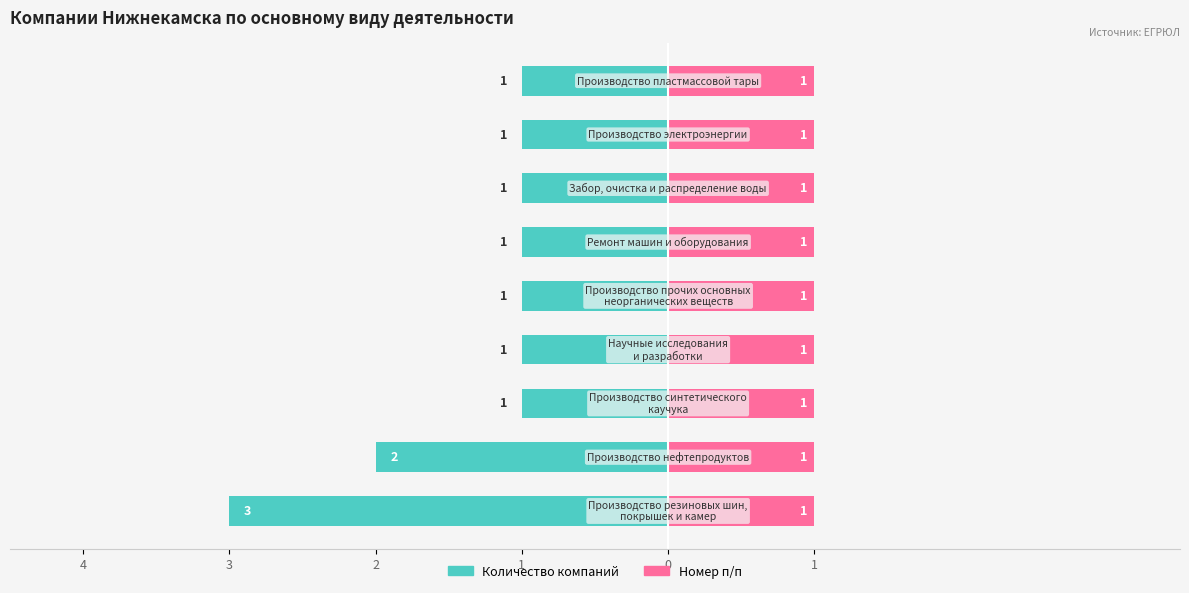

What is the difference between the highest and lowest values at 3?

2.5